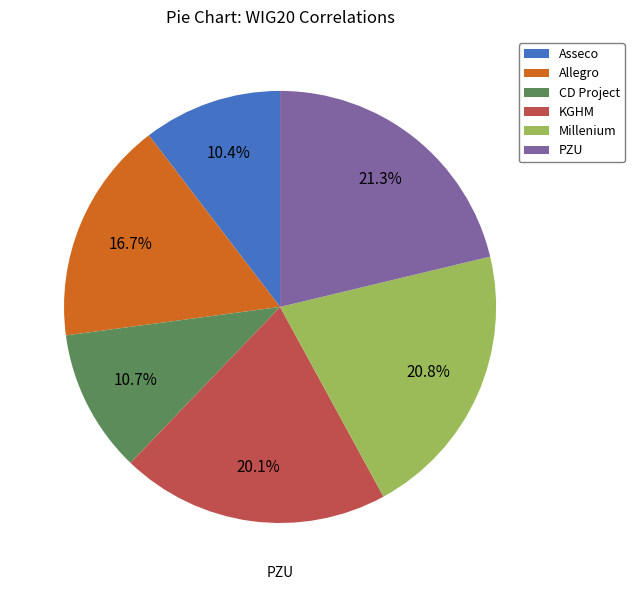

What percentage is the PZU slice, to the nearest percent?

21%